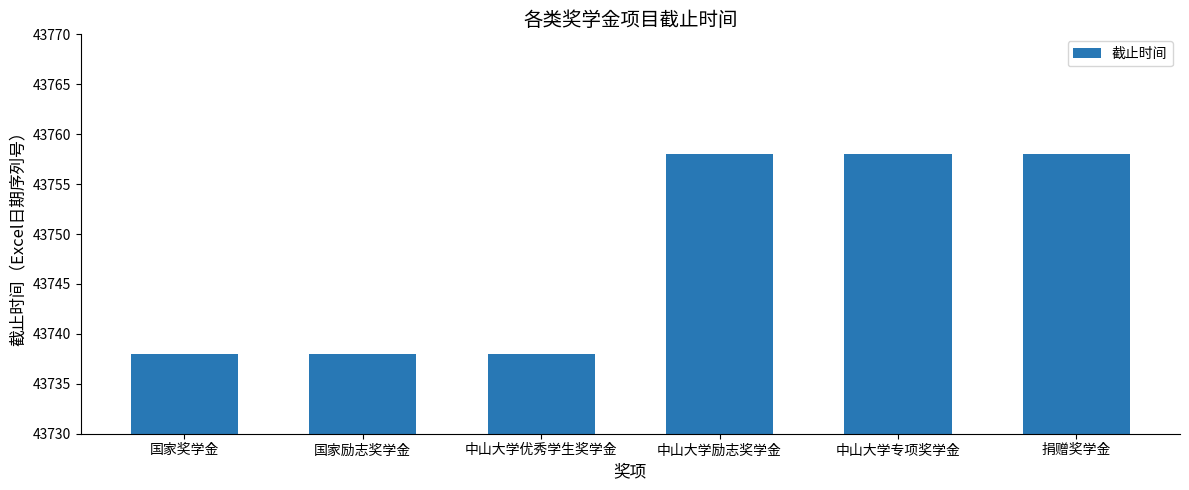

The value at 国家励志奖学金 is 43738. True or false?

True